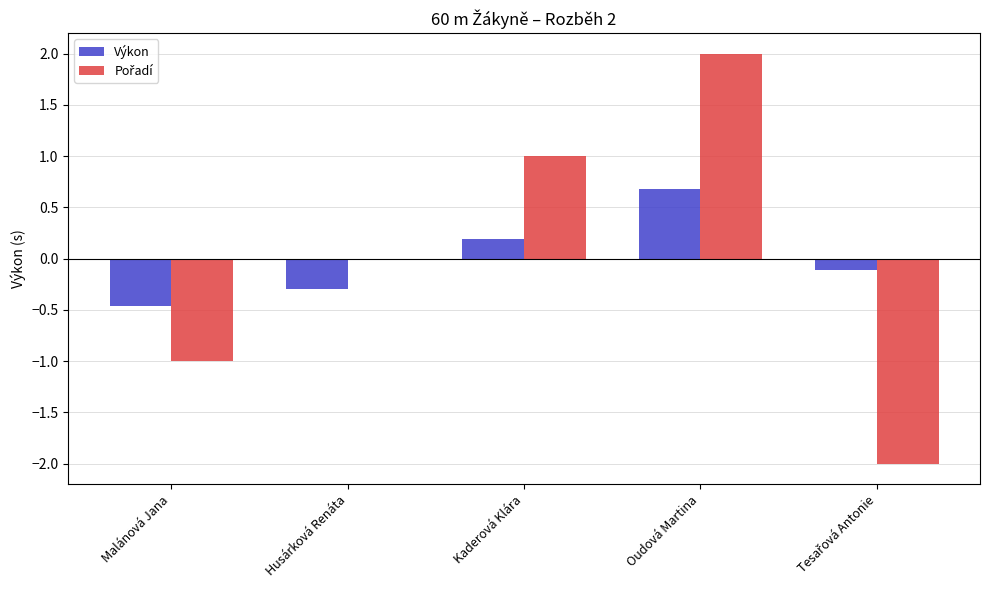

What is the greatest value displayed?

2.0